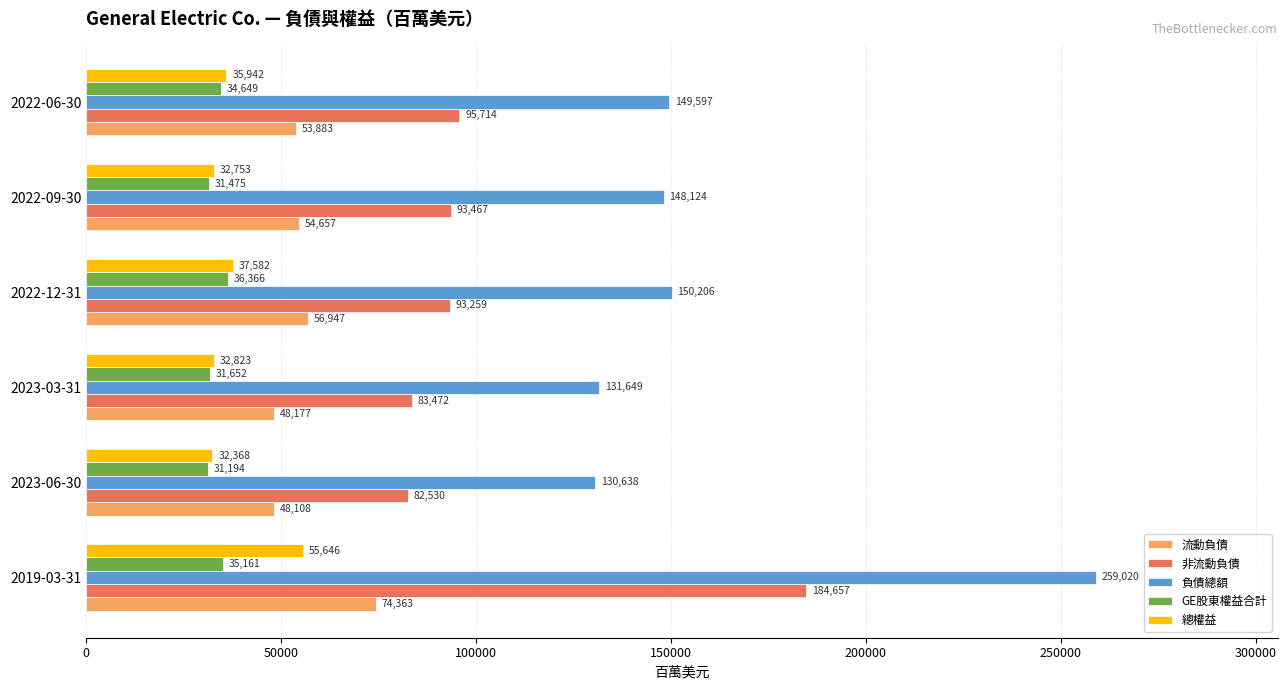

At which category is the sum across all series the highest?

2019-03-31